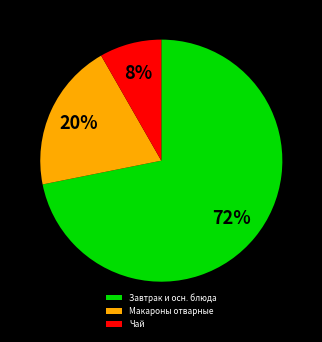

Which slice is the largest?

Завтрак и осн. блюда